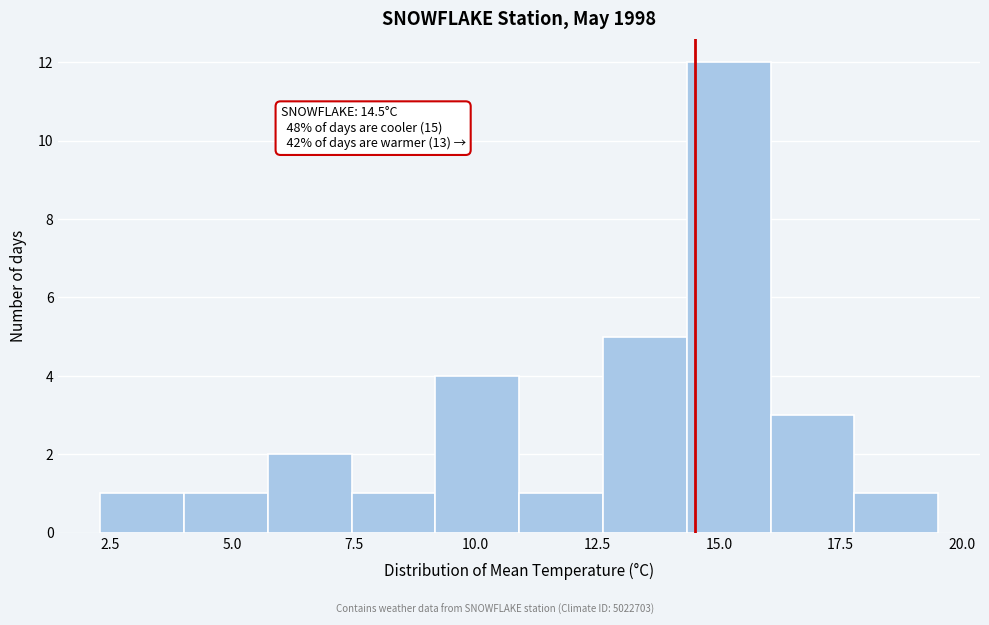

Read against the x-axis, roughly where is the centre of the tallest bar?

15.0